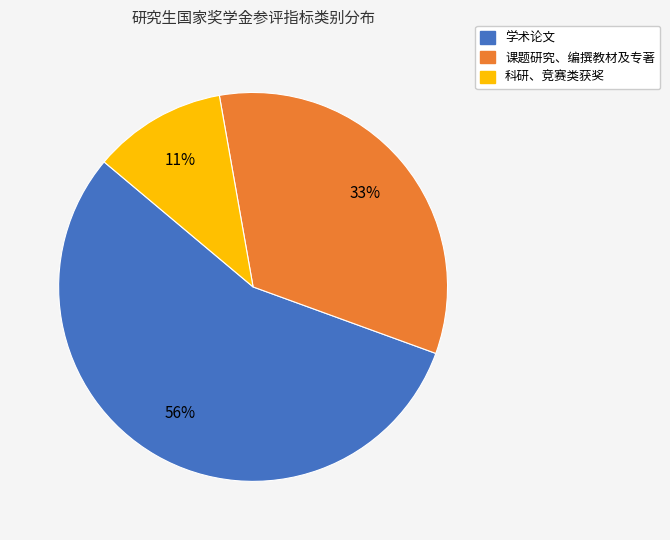

Count the number of slices in the pie.

3